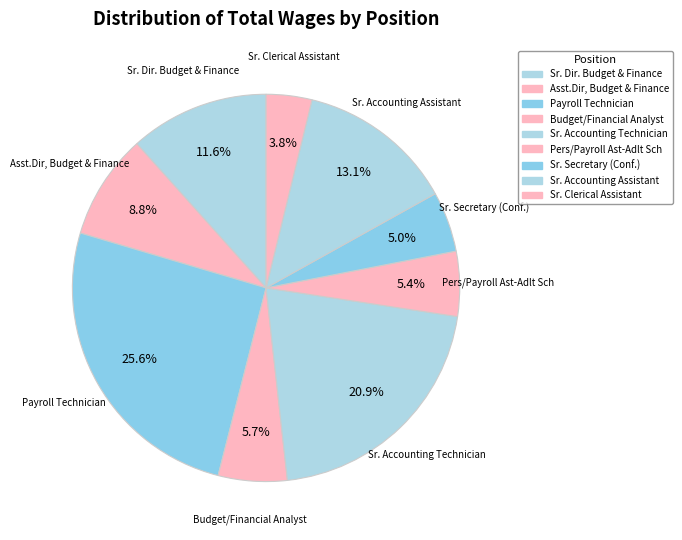

The Sr. Clerical Assistant slice represents 4% of the pie. True or false?

True